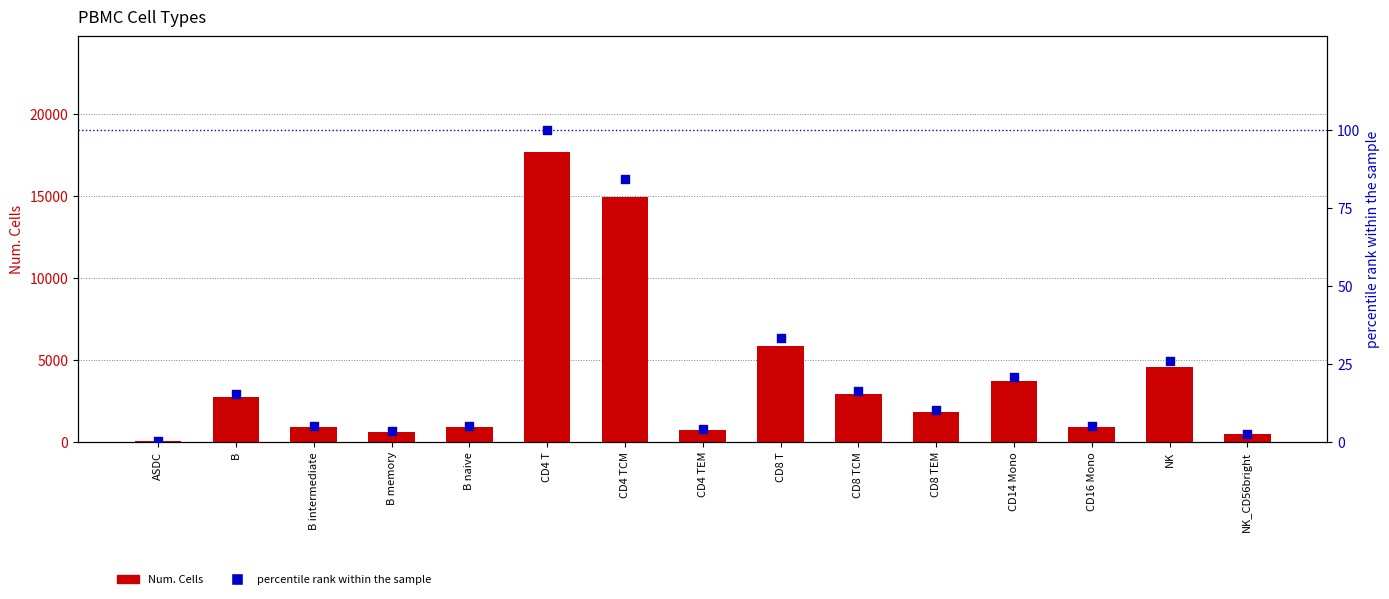

What are all the series names shown in the legend?

Num.Cells, percentile rank